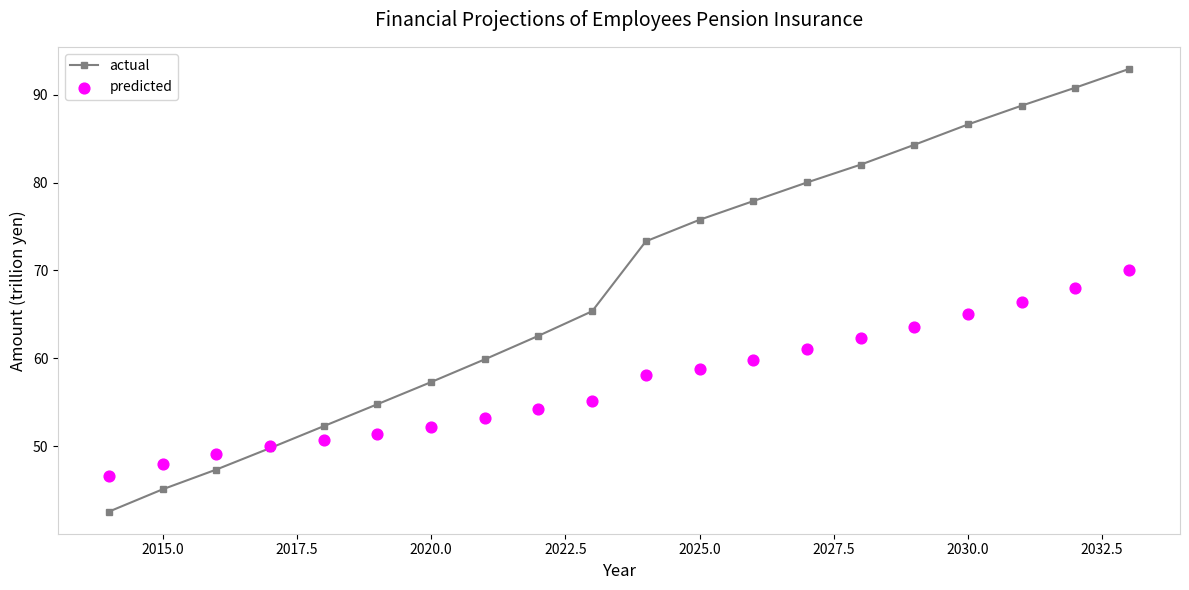

Which series has the largest Y range (max minus min)?

actual